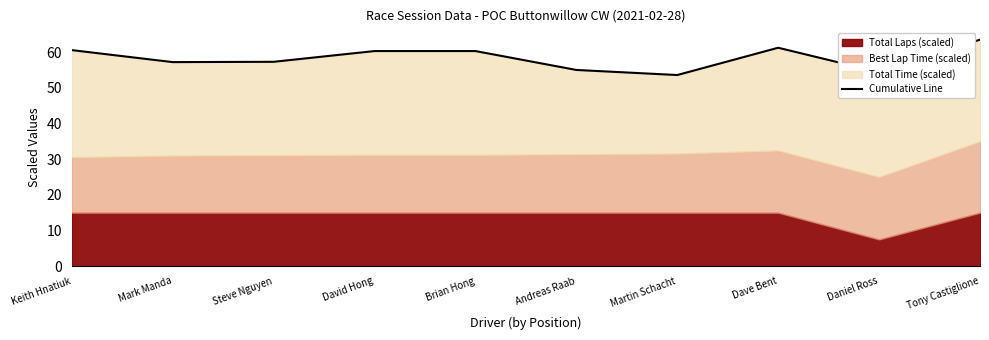

Reading left to right, transcribe all the data shown in this chart.

Keith Hnatiuk=60.6	Mark Manda=57.2	Steve Nguyen=57.3	David Hong=60.3	Brian Hong=60.3	Andreas Raab=55.0	Martin Schacht=53.6	Dave Bent=61.2	Daniel Ross=54.4	Tony Castiglione=63.5